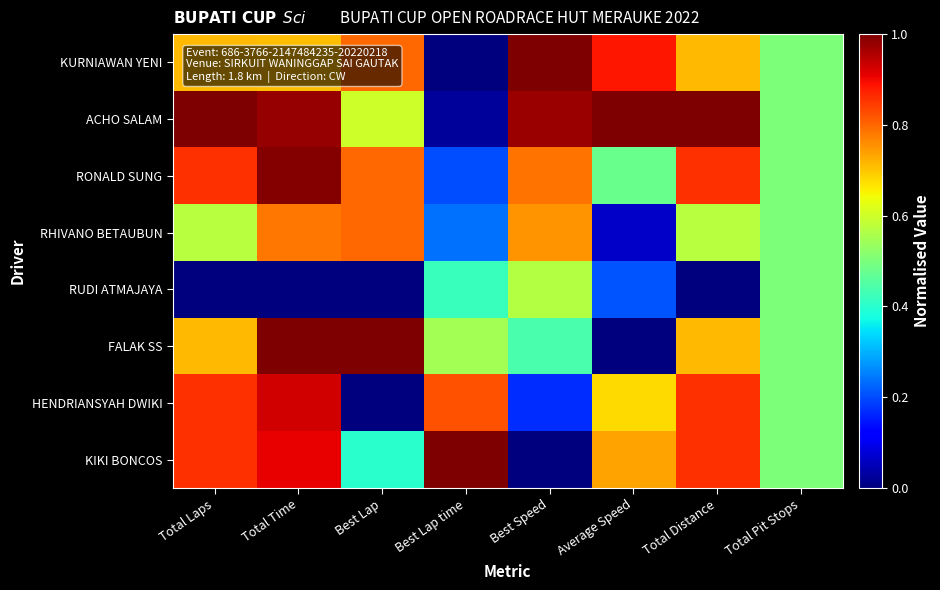

Reading left to right, what are all the values shown in this chart?

KURNIAWAN YENI: Total Laps=0.7	Total Time=0.7	Best Lap=0.8	Best Lap time=0.0	Best Speed=1.0	Average Speed=0.9	Total Distance=0.7	Total Pit Stops=0.5
ACHO SALAM: Total Laps=1.0	Total Time=1.0	Best Lap=0.6	Best Lap time=0.0	Best Speed=1.0	Average Speed=1.0	Total Distance=1.0	Total Pit Stops=0.5
RONALD SUNG: Total Laps=0.9	Total Time=1.0	Best Lap=0.8	Best Lap time=0.2	Best Speed=0.8	Average Speed=0.5	Total Distance=0.9	Total Pit Stops=0.5
RHIVANO BETAUBUN: Total Laps=0.6	Total Time=0.8	Best Lap=0.8	Best Lap time=0.2	Best Speed=0.8	Average Speed=0.1	Total Distance=0.6	Total Pit Stops=0.5
RUDI ATMAJAYA: Total Laps=0.0	Total Time=0.0	Best Lap=0.0	Best Lap time=0.4	Best Speed=0.6	Average Speed=0.2	Total Distance=0.0	Total Pit Stops=0.5
FALAK SS: Total Laps=0.7	Total Time=1.0	Best Lap=1.0	Best Lap time=0.5	Best Speed=0.4	Average Speed=0.0	Total Distance=0.7	Total Pit Stops=0.5
HENDRIANSYAH DWIKI: Total Laps=0.9	Total Time=0.9	Best Lap=0.0	Best Lap time=0.8	Best Speed=0.2	Average Speed=0.7	Total Distance=0.9	Total Pit Stops=0.5
KIKI BONCOS: Total Laps=0.9	Total Time=0.9	Best Lap=0.4	Best Lap time=1.0	Best Speed=0.0	Average Speed=0.7	Total Distance=0.9	Total Pit Stops=0.5